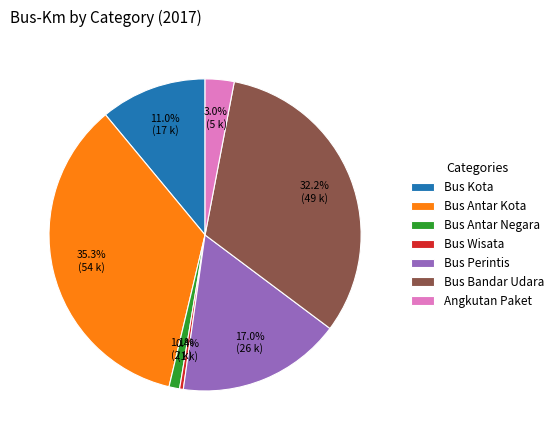

To the nearest percent, what portion does Angkutan Paket represent?

3%